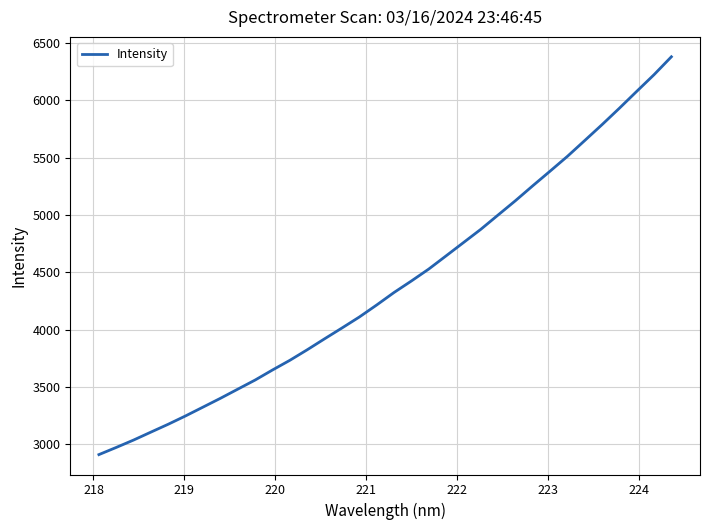

What is the greatest value displayed?

6380.6